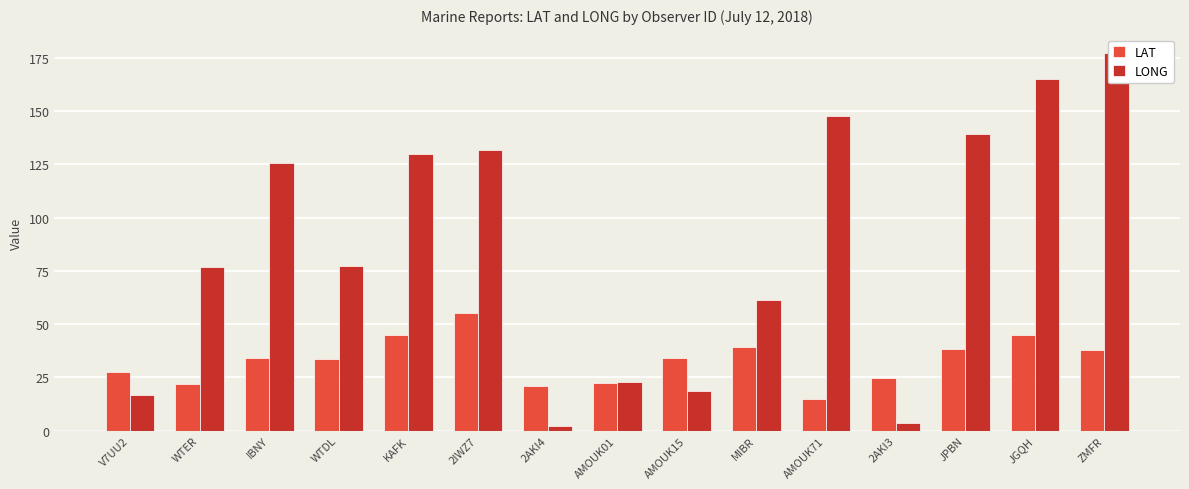

Rank the series by their maximum value, from lowest to highest.

LAT, LONG